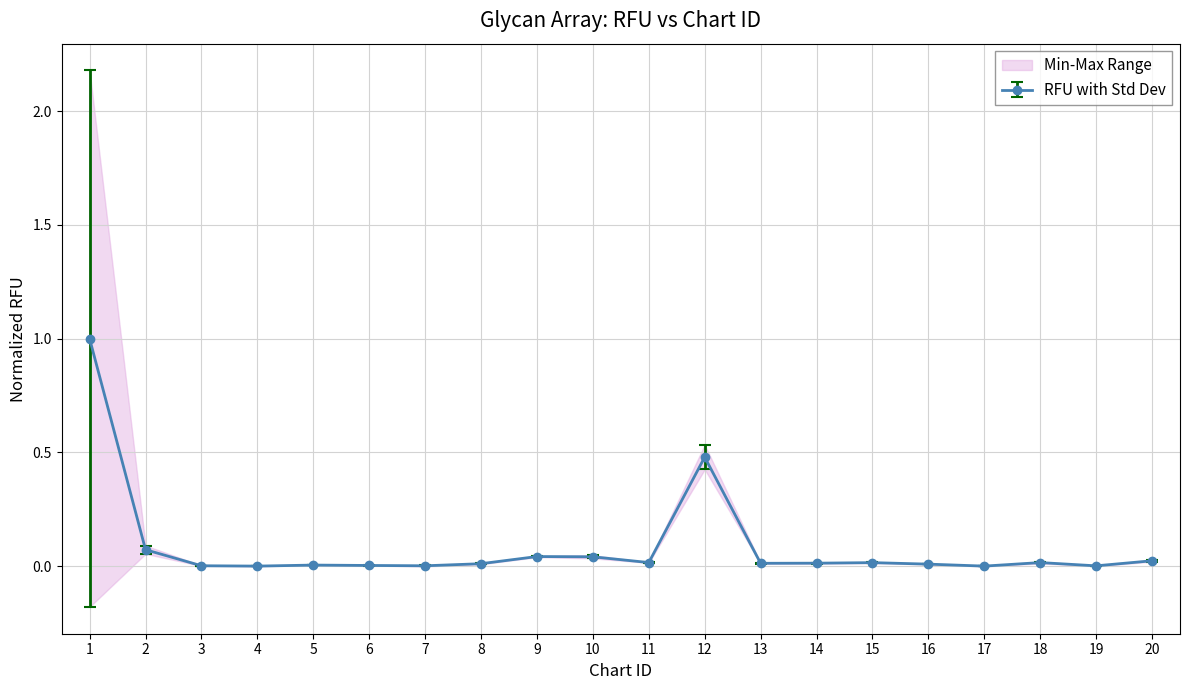

What is the difference between the maximum and minimum values in the STD series?

2.2